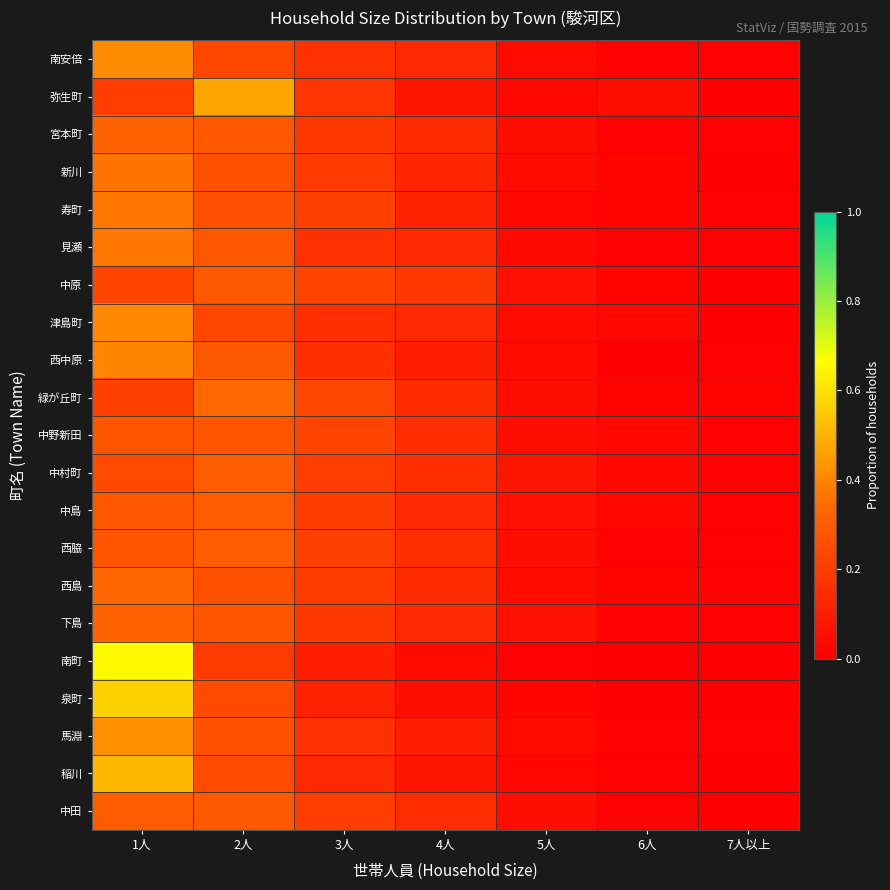

Reading left to right, transcribe all the data shown in this chart.

南安倍: 1人=0.4	2人=0.2	3人=0.2	4人=0.1	5人=0.0	6人=0.0	7人以上=0.0
弥生町: 1人=0.2	2人=0.5	3人=0.2	4人=0.1	5人=0.0	6人=0.1	7人以上=0.0
宮本町: 1人=0.3	2人=0.3	3人=0.2	4人=0.1	5人=0.0	6人=0.0	7人以上=0.0
新川: 1人=0.4	2人=0.3	3人=0.2	4人=0.1	5人=0.0	6人=0.0	7人以上=0.0
寿町: 1人=0.4	2人=0.3	3人=0.2	4人=0.1	5人=0.0	6人=0.0	7人以上=0.0
見瀬: 1人=0.4	2人=0.3	3人=0.2	4人=0.1	5人=0.0	6人=0.0	7人以上=0.0
中原: 1人=0.2	2人=0.3	3人=0.2	4人=0.2	5人=0.1	6人=0.0	7人以上=0.0
津島町: 1人=0.4	2人=0.2	3人=0.2	4人=0.1	5人=0.0	6人=0.0	7人以上=0.0
西中原: 1人=0.4	2人=0.3	3人=0.2	4人=0.1	5人=0.0	6人=0.0	7人以上=0.0
緑が丘町: 1人=0.2	2人=0.3	3人=0.2	4人=0.1	5人=0.0	6人=0.0	7人以上=0.0
中野新田: 1人=0.3	2人=0.3	3人=0.2	4人=0.1	5人=0.0	6人=0.0	7人以上=0.0
中村町: 1人=0.2	2人=0.3	3人=0.2	4人=0.2	5人=0.1	6人=0.0	7人以上=0.0
中島: 1人=0.3	2人=0.3	3人=0.2	4人=0.1	5人=0.1	6人=0.0	7人以上=0.0
西脇: 1人=0.3	2人=0.3	3人=0.2	4人=0.2	5人=0.1	6人=0.0	7人以上=0.0
西島: 1人=0.3	2人=0.3	3人=0.2	4人=0.1	5人=0.0	6人=0.0	7人以上=0.0
下島: 1人=0.3	2人=0.3	3人=0.2	4人=0.1	5人=0.1	6人=0.0	7人以上=0.0
南町: 1人=0.7	2人=0.2	3人=0.1	4人=0.0	5人=0.0	6人=0.0	7人以上=0.0
泉町: 1人=0.6	2人=0.2	3人=0.1	4人=0.1	5人=0.0	6人=0.0	7人以上=0.0
馬淵: 1人=0.4	2人=0.3	3人=0.2	4人=0.1	5人=0.0	6人=0.0	7人以上=0.0
稲川: 1人=0.5	2人=0.2	3人=0.1	4人=0.1	5人=0.0	6人=0.0	7人以上=0.0
中田: 1人=0.3	2人=0.3	3人=0.2	4人=0.1	5人=0.0	6人=0.0	7人以上=0.0